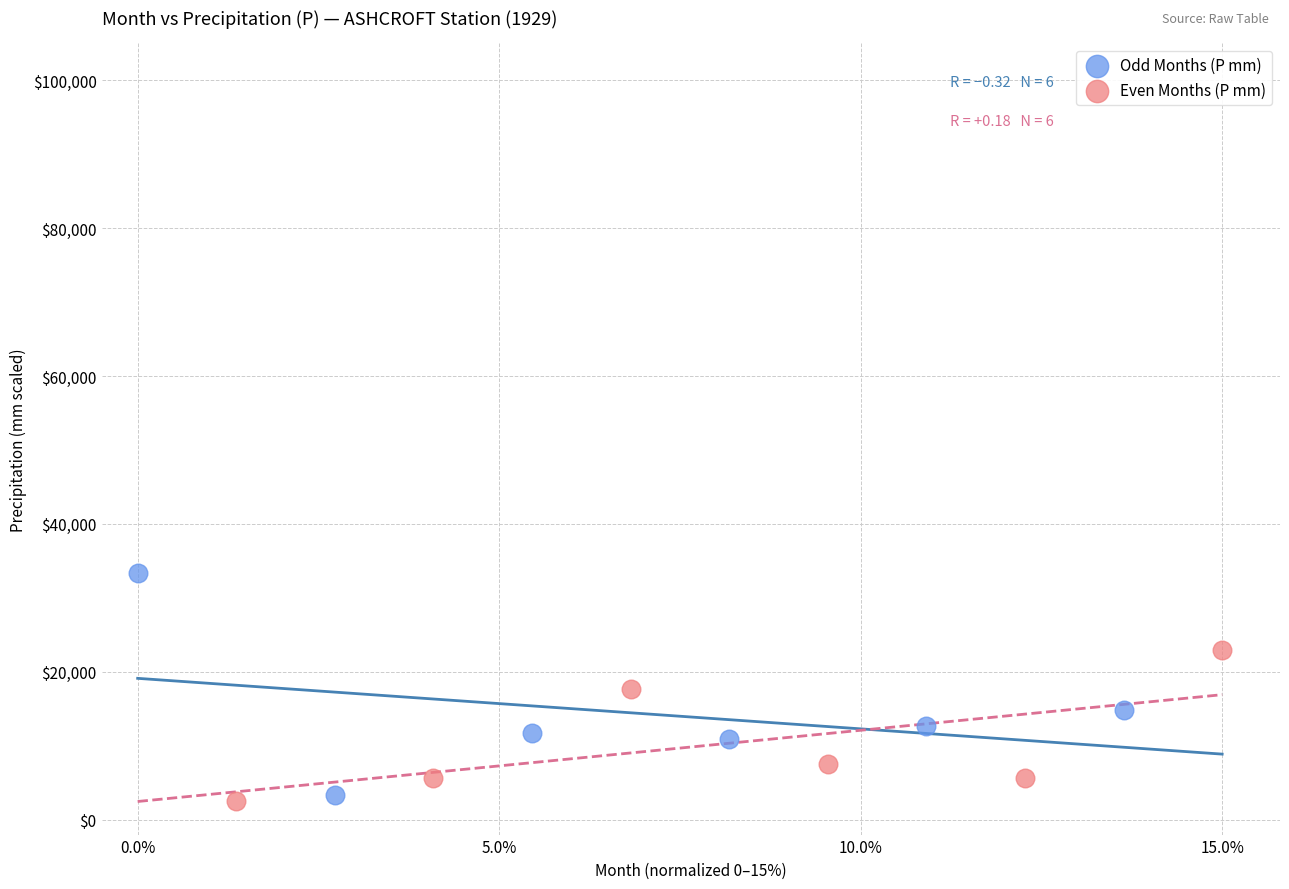

Which series reaches the maximum Y coordinate?

Odd Months (P mm)